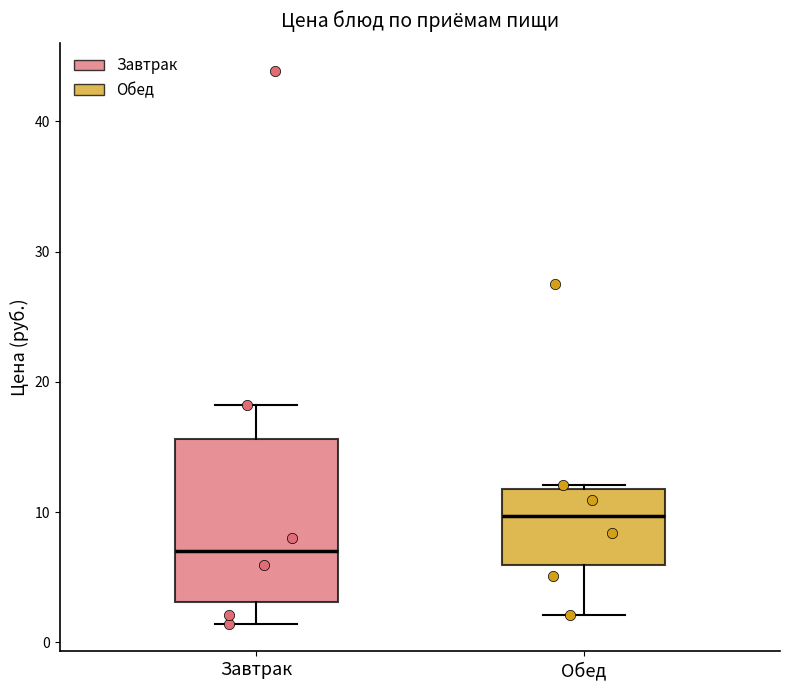

Comparing the boxes themselves (not the whiskers), which one is the tallest?

Завтрак